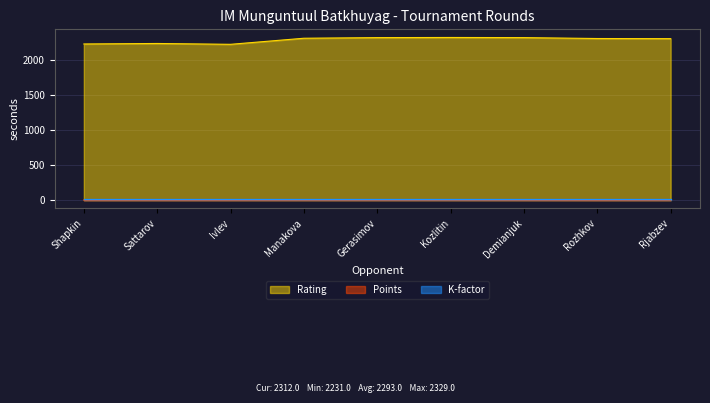

Which series has the widest spread of values?

Rating